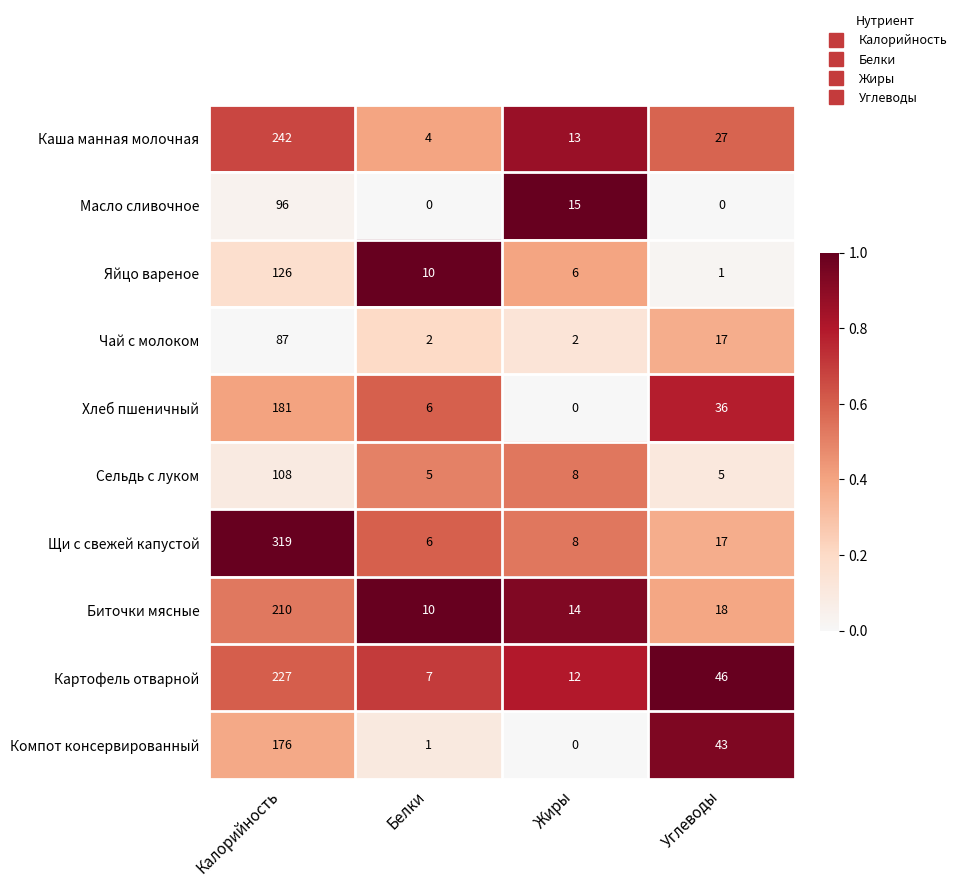

At which category is the sum across all series the highest?

Калорийность